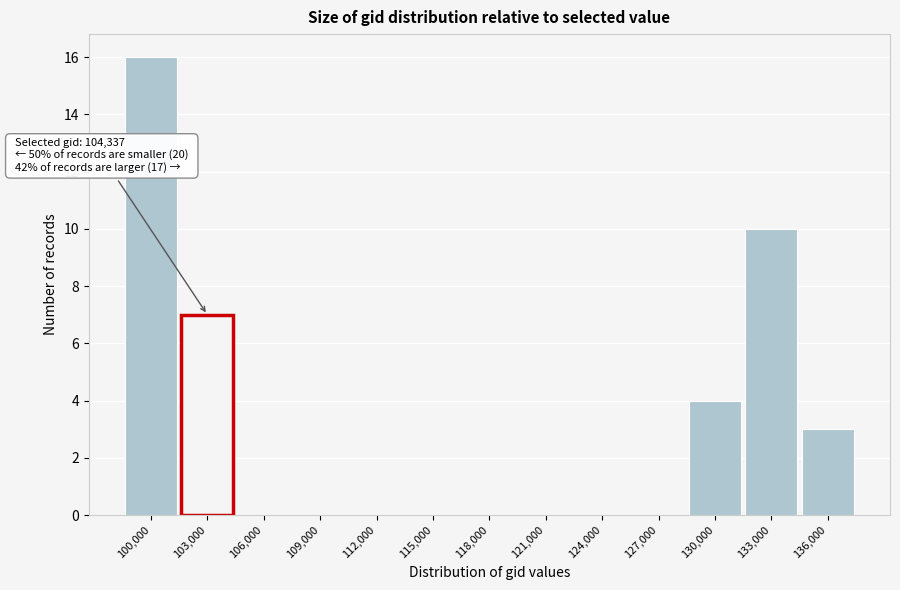

Reading left to right, extract all data points from this chart.

100,000=16	103,000=7	106,000=0	109,000=0	112,000=0	115,000=0	118,000=0	121,000=0	124,000=0	127,000=0	130,000=4	133,000=10	136,000=3